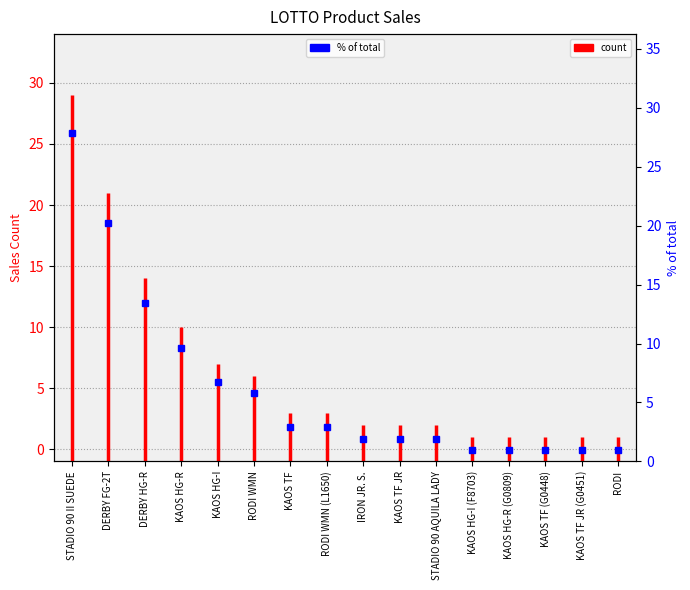

List the labels in order of value, smallest first.

KAOS HG-I (F8703), KAOS HG-R (G0809), KAOS TF (G0448), KAOS TF JR (G0451), RODI, IRON JR. S., KAOS TF JR, STADIO 90 AQUILA LADY, KAOS TF, RODI WMN (L1650), RODI WMN, KAOS HG-I, KAOS HG-R, DERBY HG-R, DERBY FG-2T, STADIO 90 II SUEDE